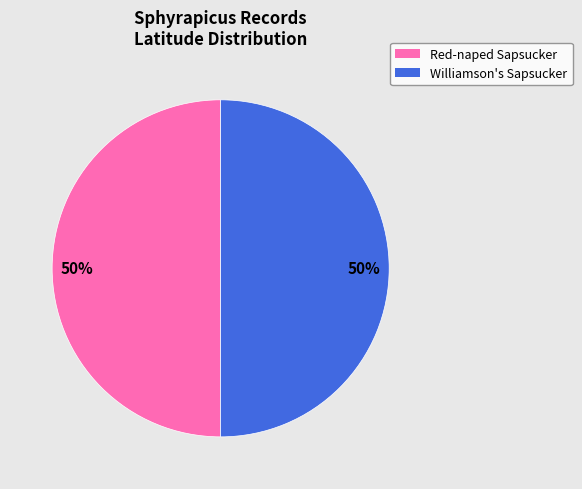

To the nearest percent, what is the average slice percentage?

50%